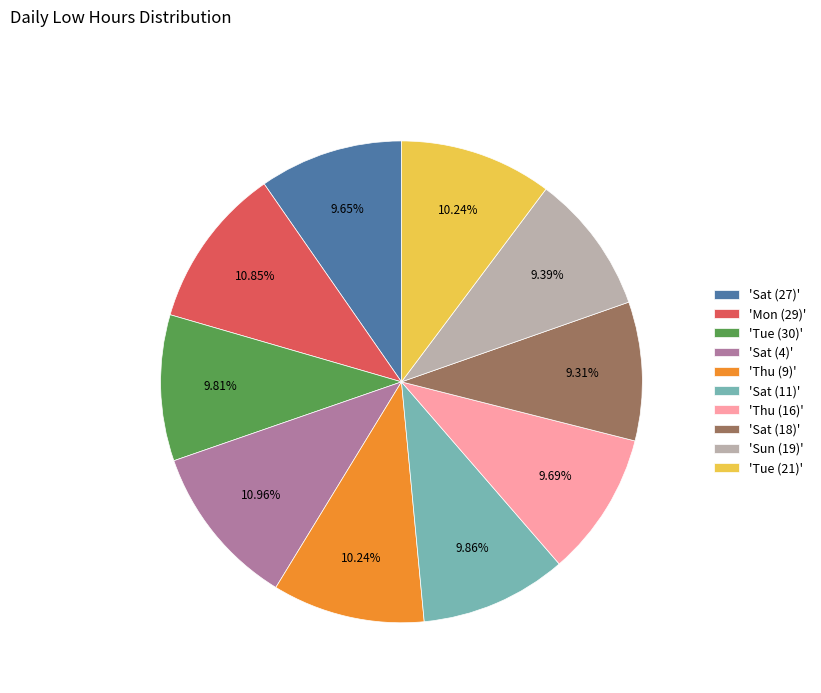

Is there a majority slice in this chart?

No